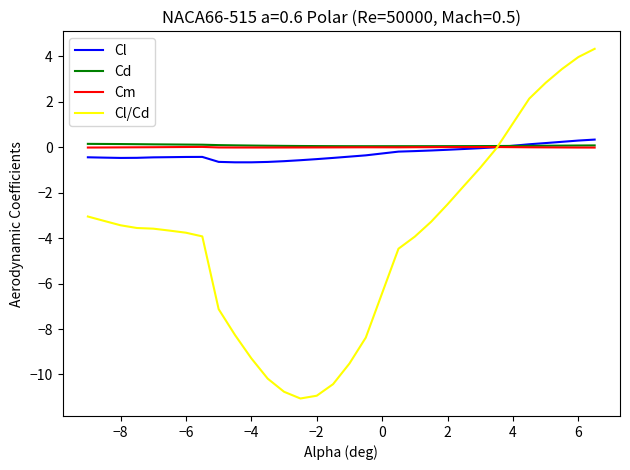

What is the minimum value shown in the chart?

-11.1